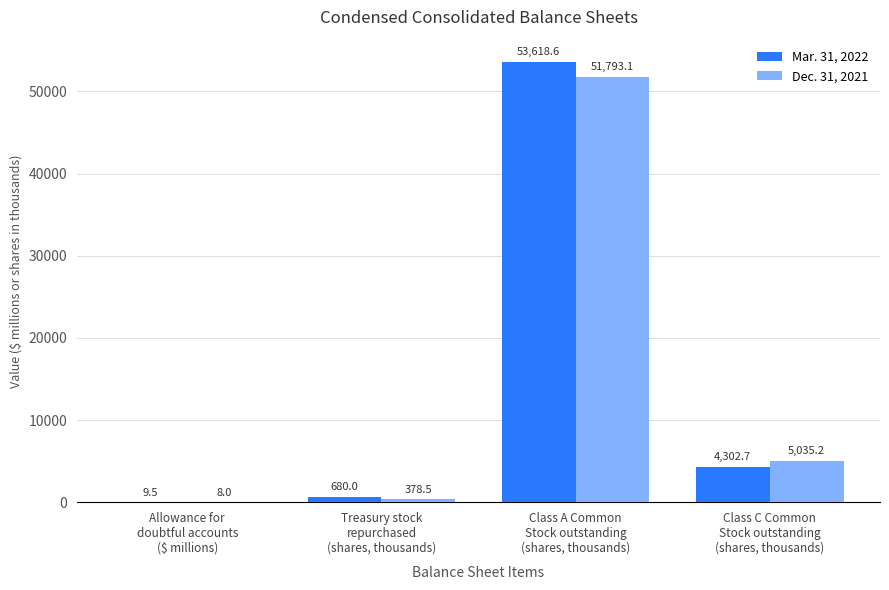

True or false: Mar. 31, 2022 has a value of 86439.5 at Class A Common
Stock outstanding
(shares, thousands).

False